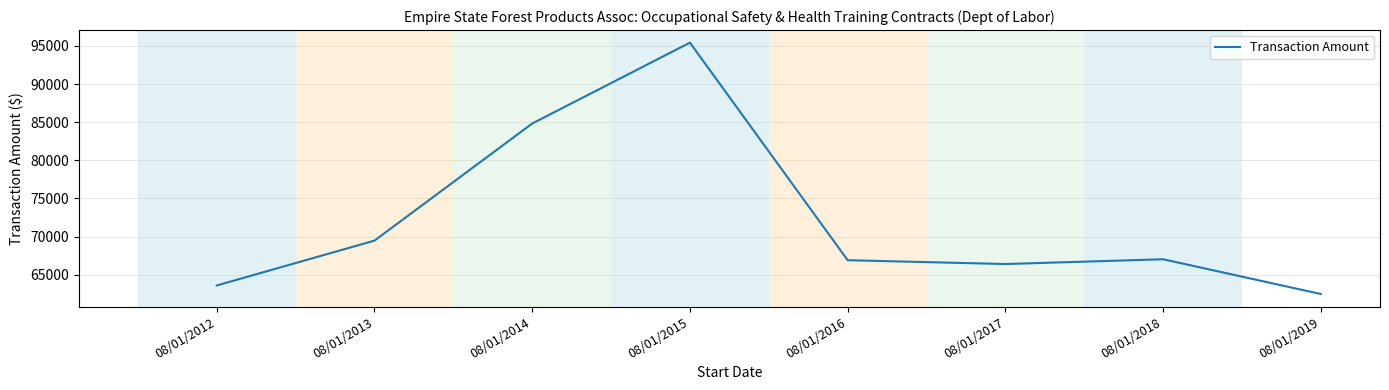

Where is the first local maximum?

08/01/2015